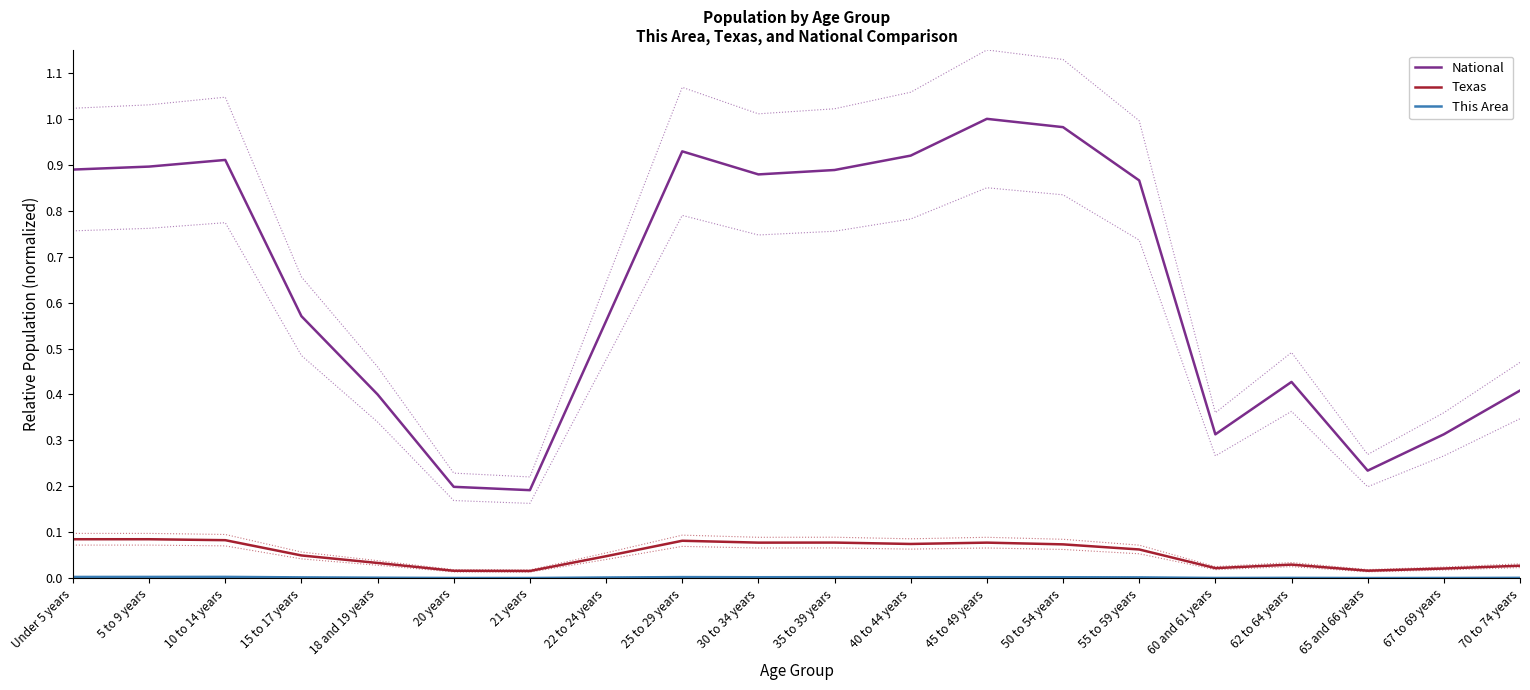

Reading left to right, extract all data points from this chart.

National: 0.9	0.9	0.9	0.6	0.4	0.2	0.2	0.6	0.9	0.9	0.9	0.9	1.0	1.0	0.9	0.3	0.4	0.2	0.3	0.4
Texas: 0.1	0.1	0.1	0.0	0.0	0.0	0.0	0.0	0.1	0.1	0.1	0.1	0.1	0.1	0.1	0.0	0.0	0.0	0.0	0.0
This Area: 0.0	0.0	0.0	0.0	0.0	0.0	0.0	0.0	0.0	0.0	0.0	0.0	0.0	0.0	0.0	0.0	0.0	0.0	0.0	0.0